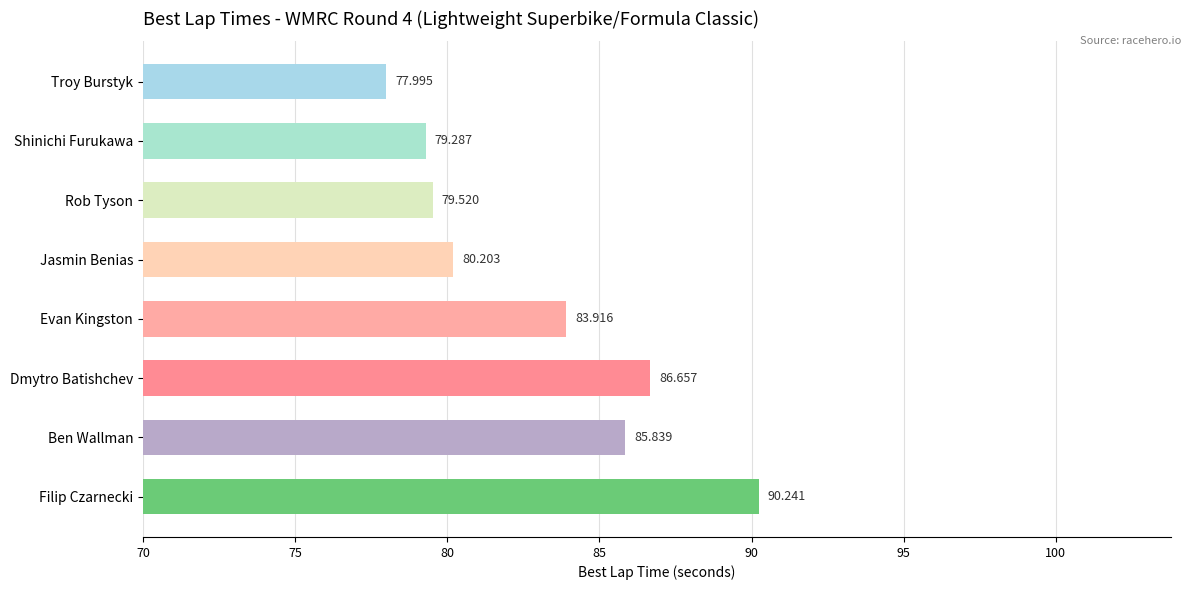

What is the average value?

83.0